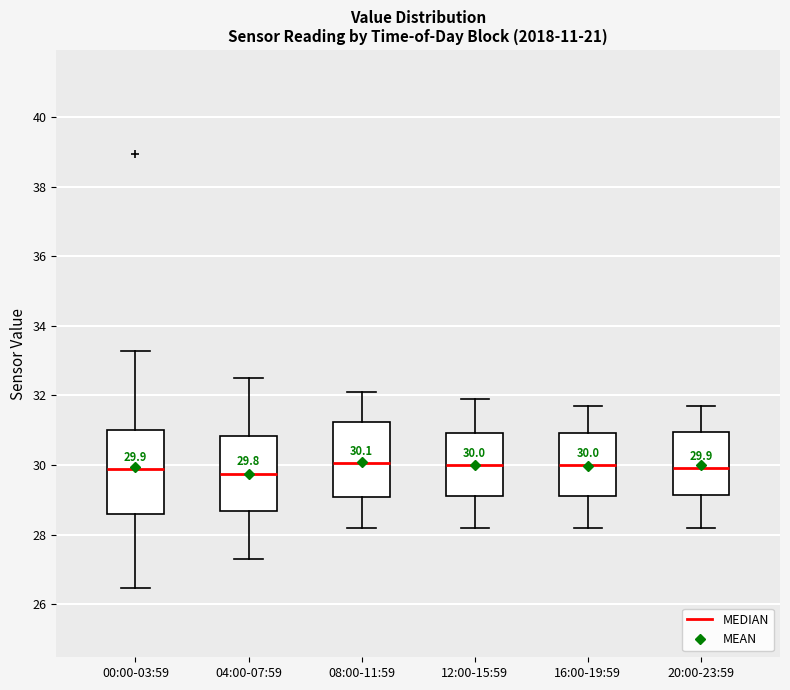

Comparing the boxes themselves (not the whiskers), which one is the tallest?

00:00-03:59